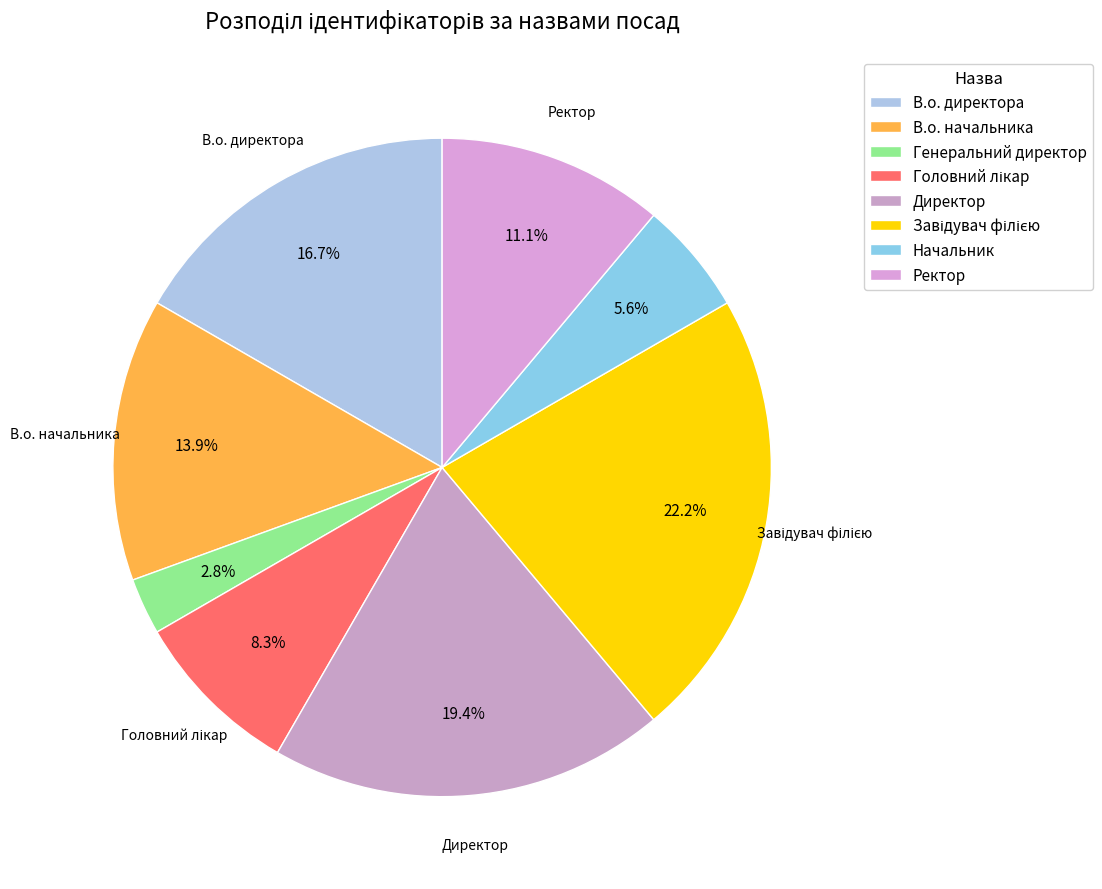

What is the largest slice in the pie chart?

Завідувач філією